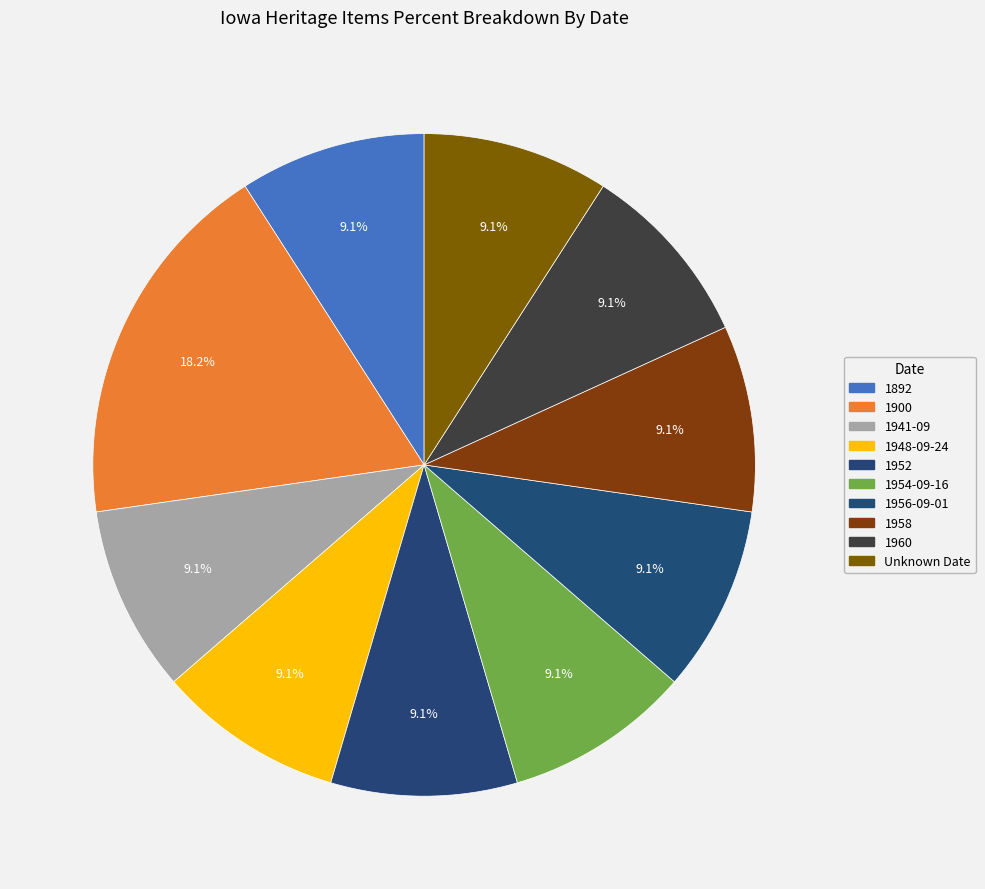

How many slices are in this pie chart?

10